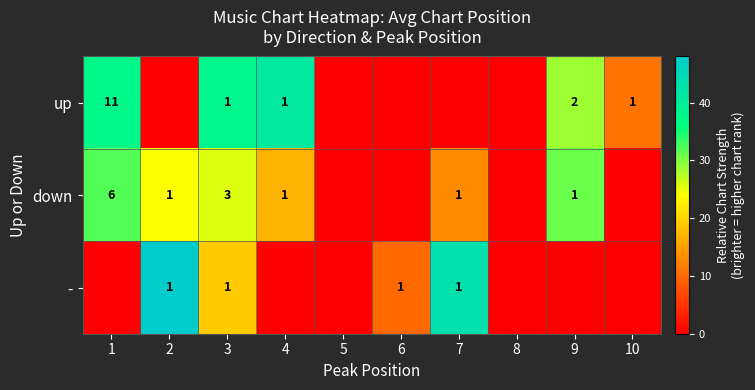

What is the total value across all series at 4?

58.0